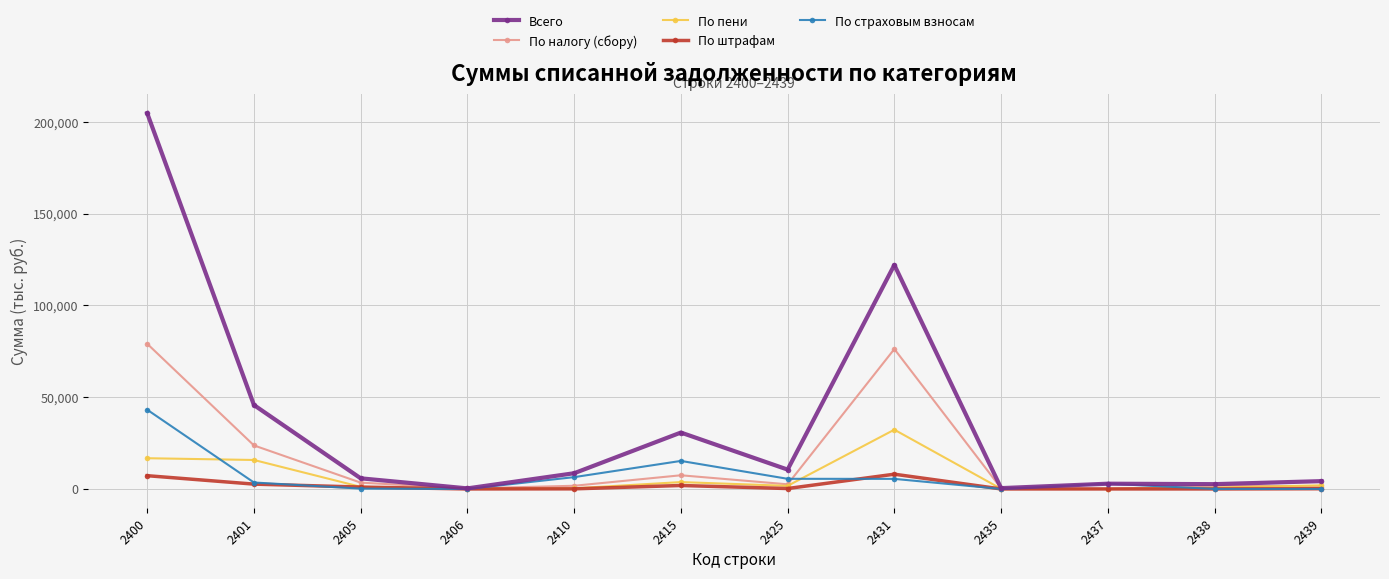

What is the difference between the По штрафам values at 2405 and 2401?

1611